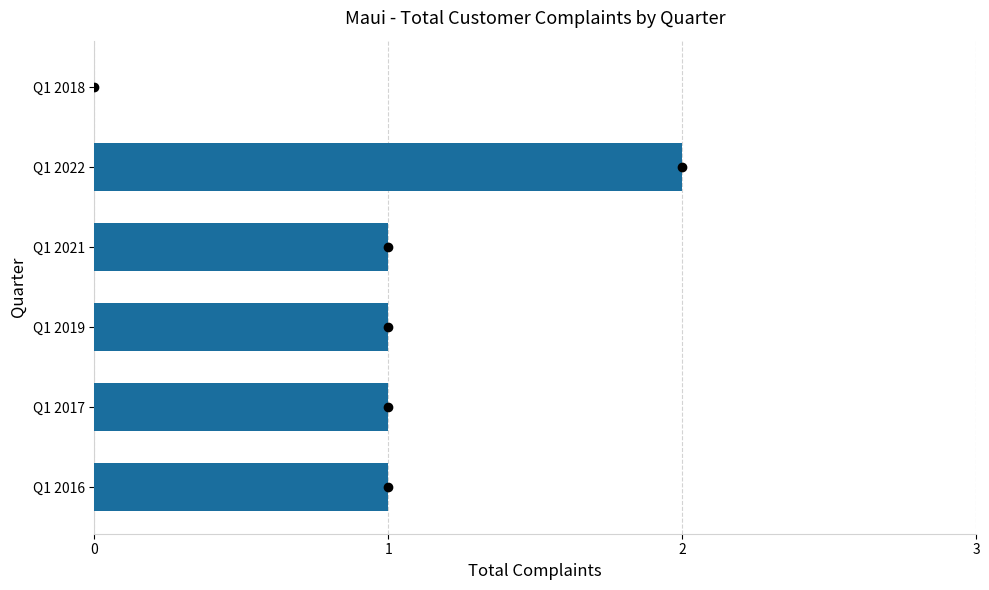

What is the sum of all values?

6